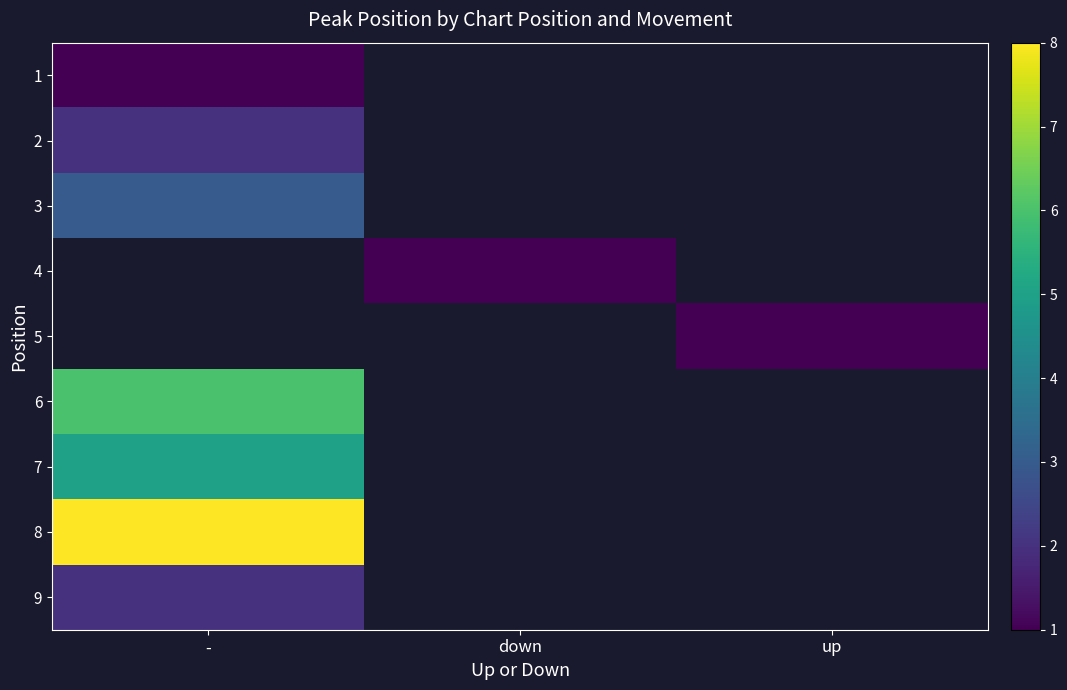

At how many categories does at least one series exceed 7?

1